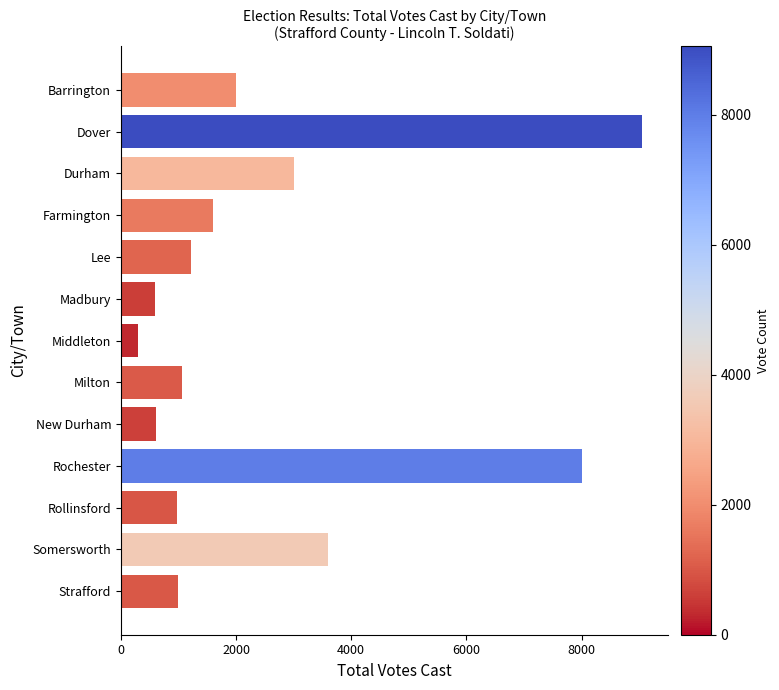

What is the difference between the maximum and second lowest values?

8452